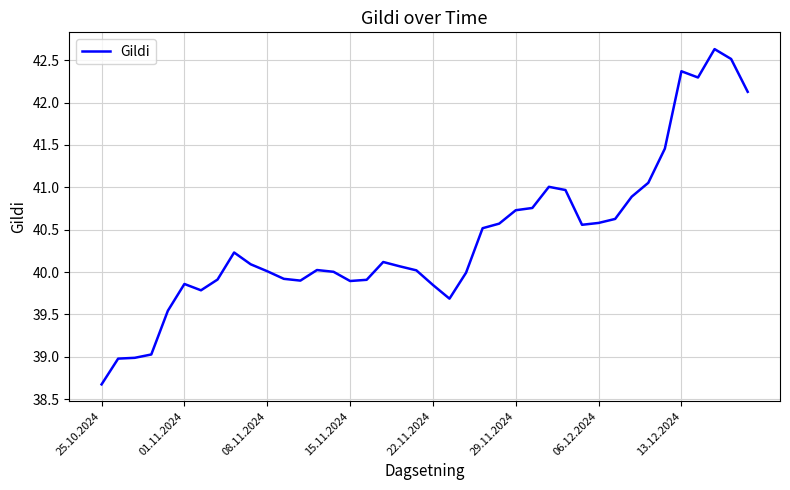

What is the maximum value shown in the chart?

42.6